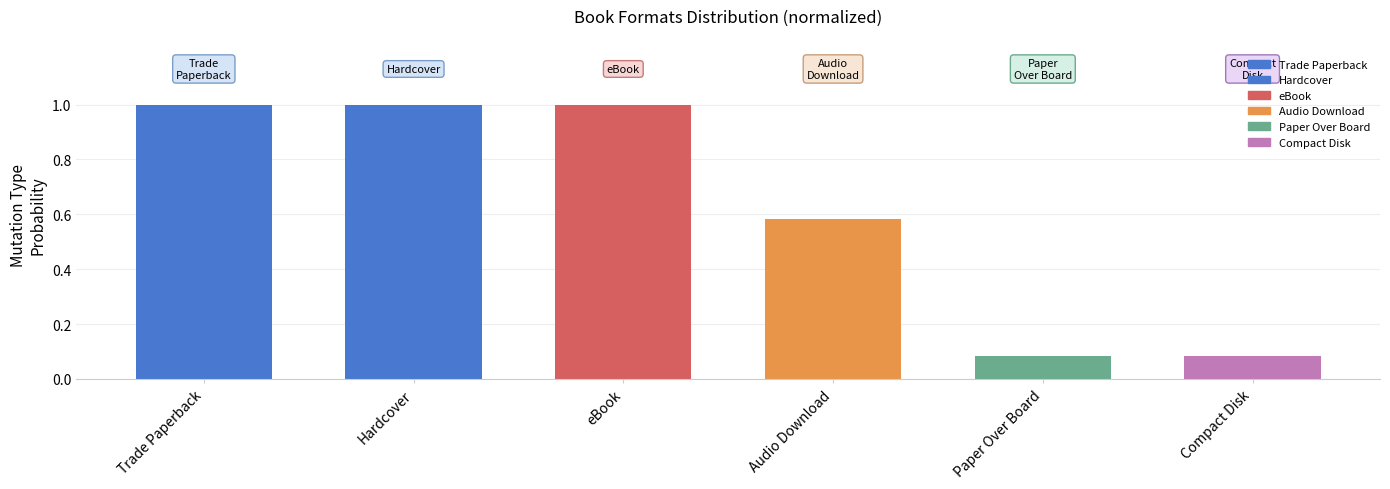

What position from the left is Compact Disk?

6